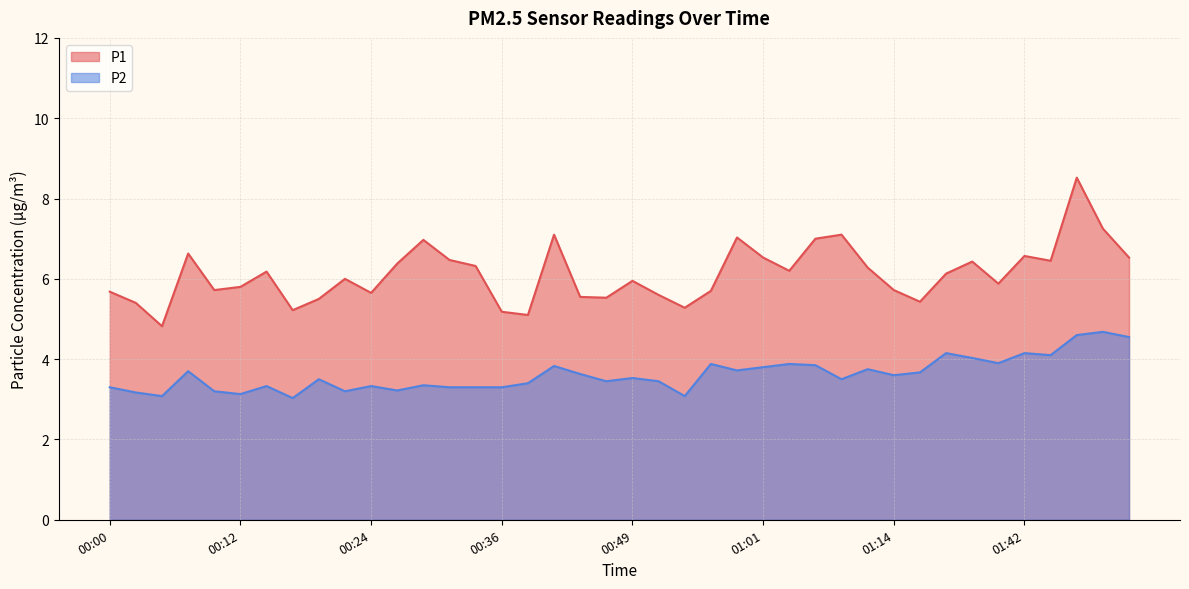

At how many categories does at least one series exceed 7?

5